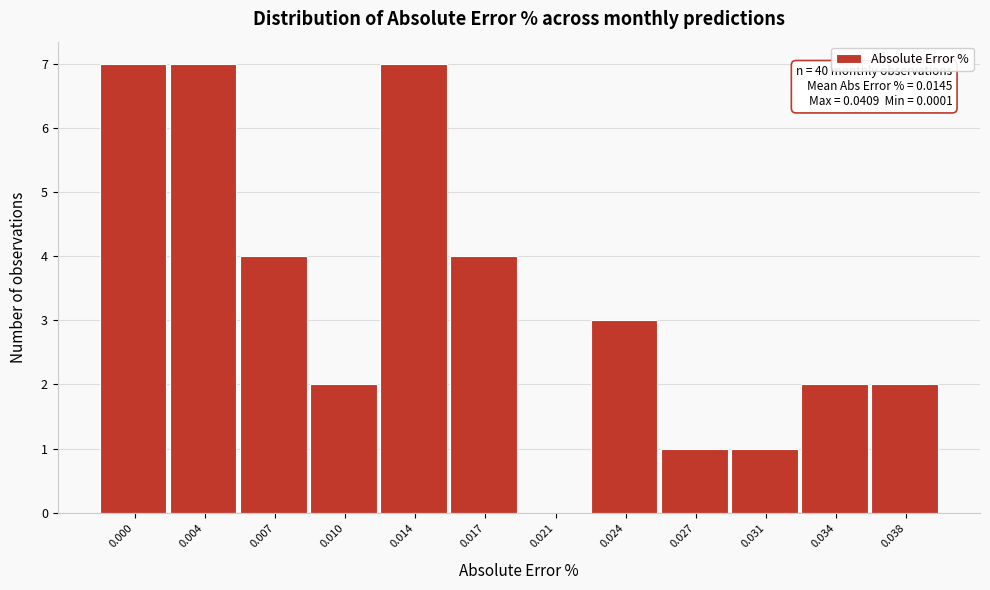

Reading left to right, what are all the values shown in this chart?

0.000=7	0.004=7	0.007=4	0.010=2	0.014=7	0.017=4	0.021=0	0.024=3	0.027=1	0.031=1	0.034=2	0.038=2